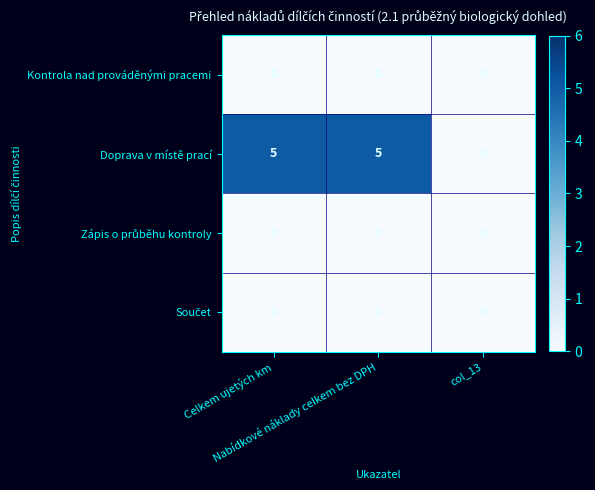

Which series has the largest range (max minus min)?

Doprava v místě prací